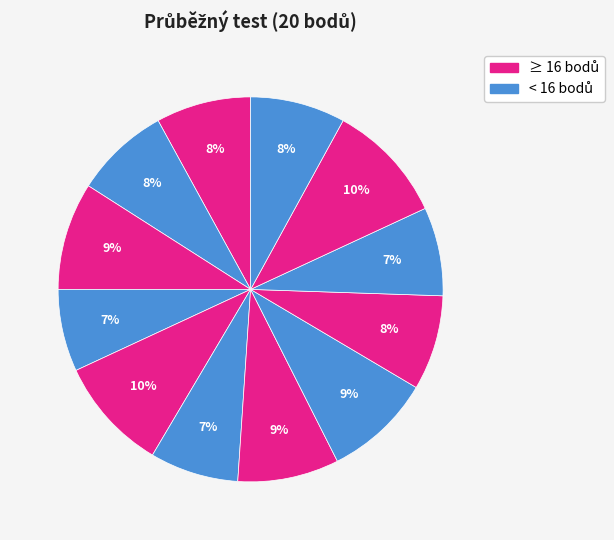

To the nearest percent, what is the average slice percentage?

8%